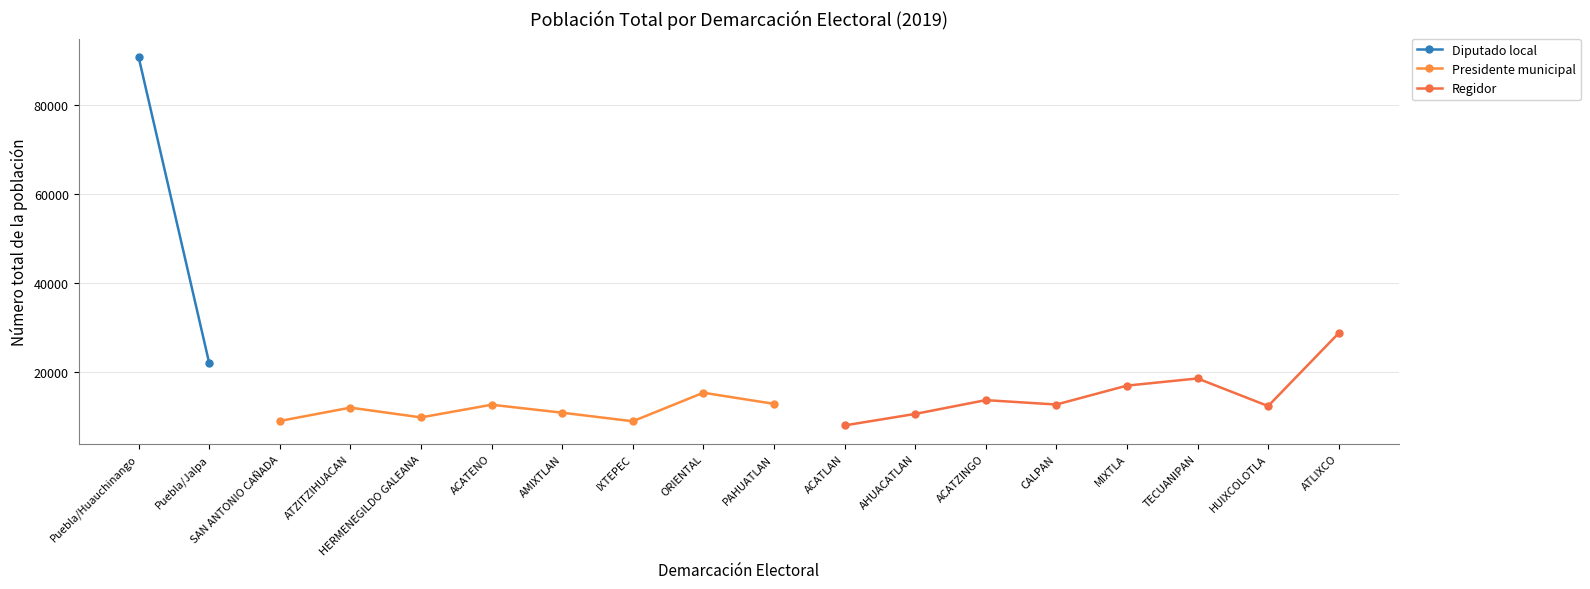

Is it true that Presidente municipal equals 10860 at AMIXTLAN?

True